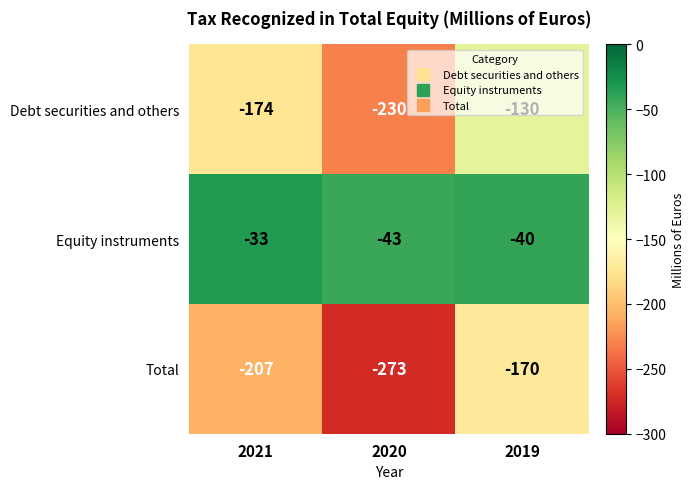

At which category does the chart reach its minimum across all series?

2020